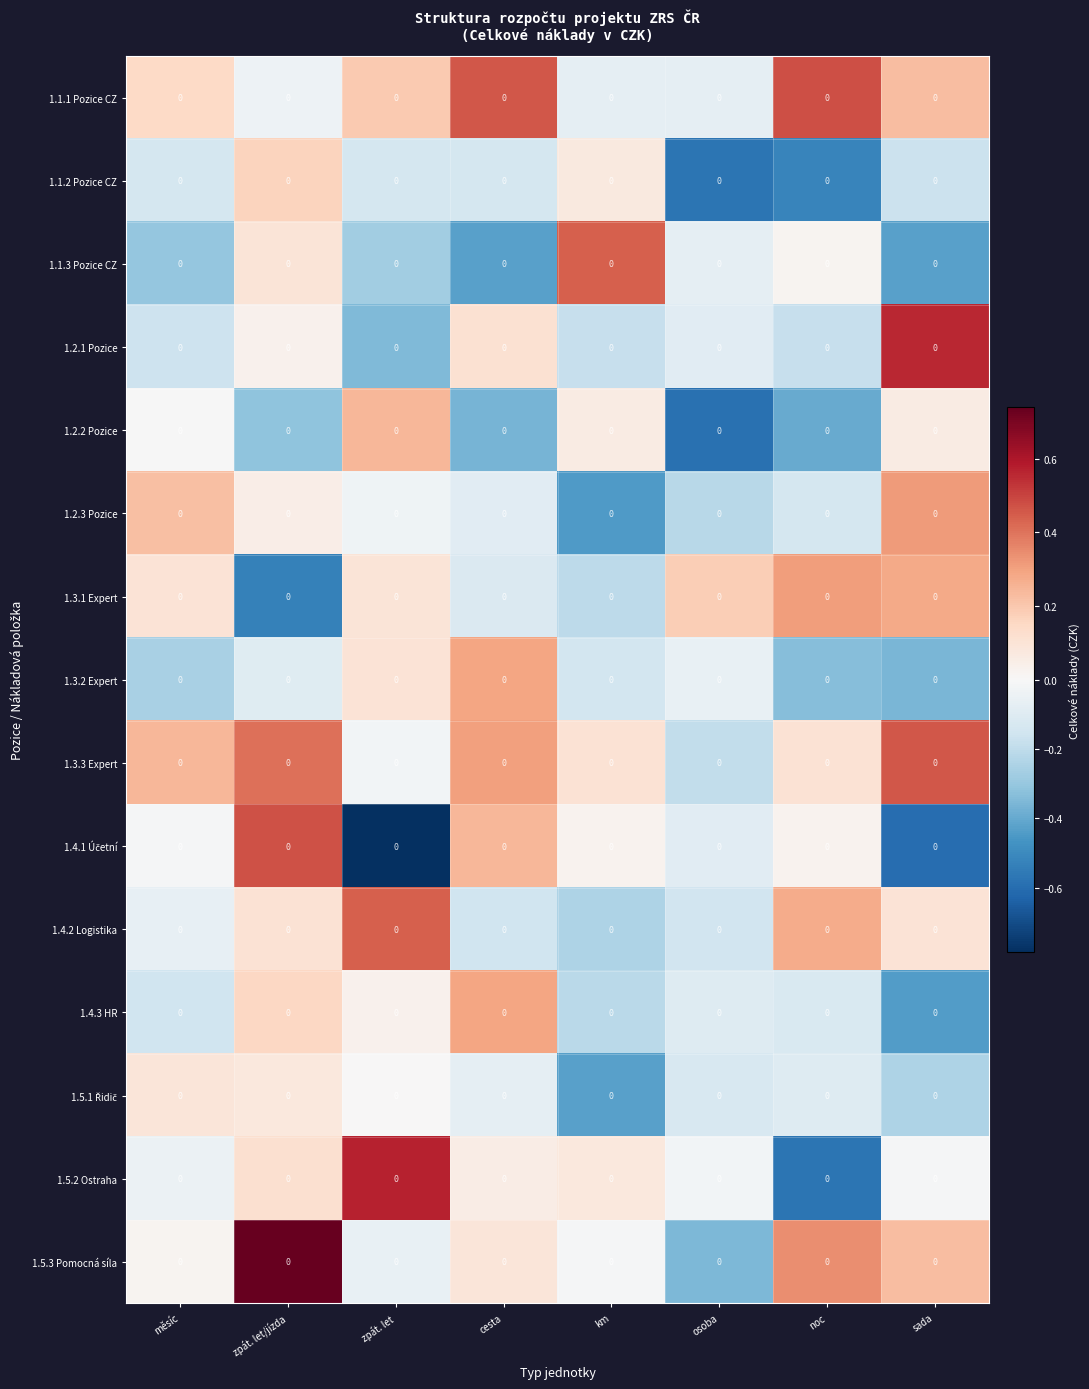

At which category does the chart reach its peak across all series?

zpát. let/jízda